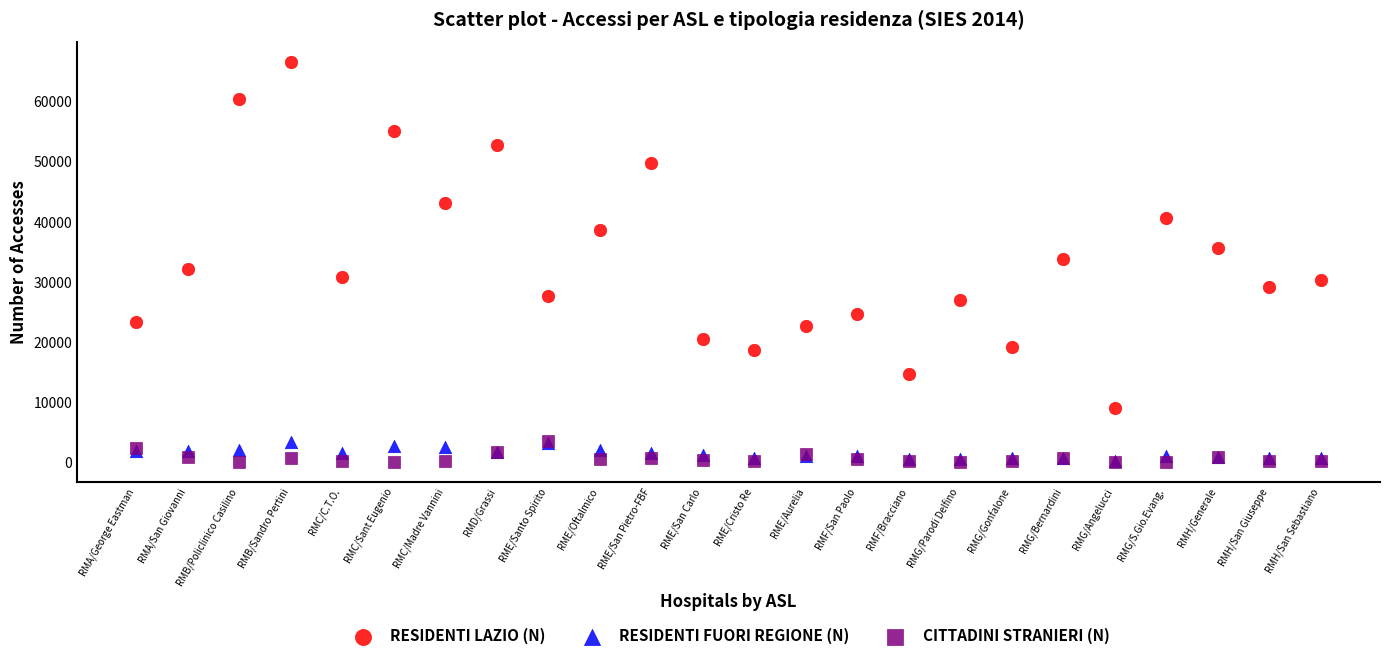

Which series has the widest spread of Y values?

RESIDENTI LAZIO (N)